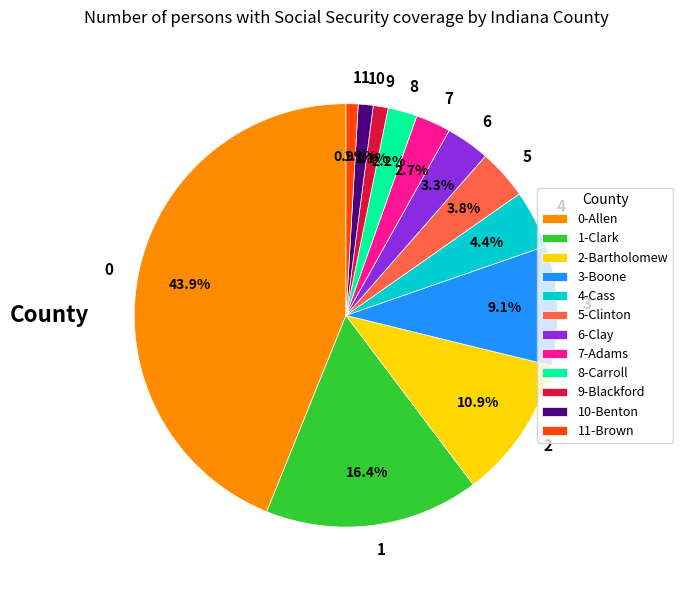

What is the ratio of the value at 5 to the value at 8?

1.7